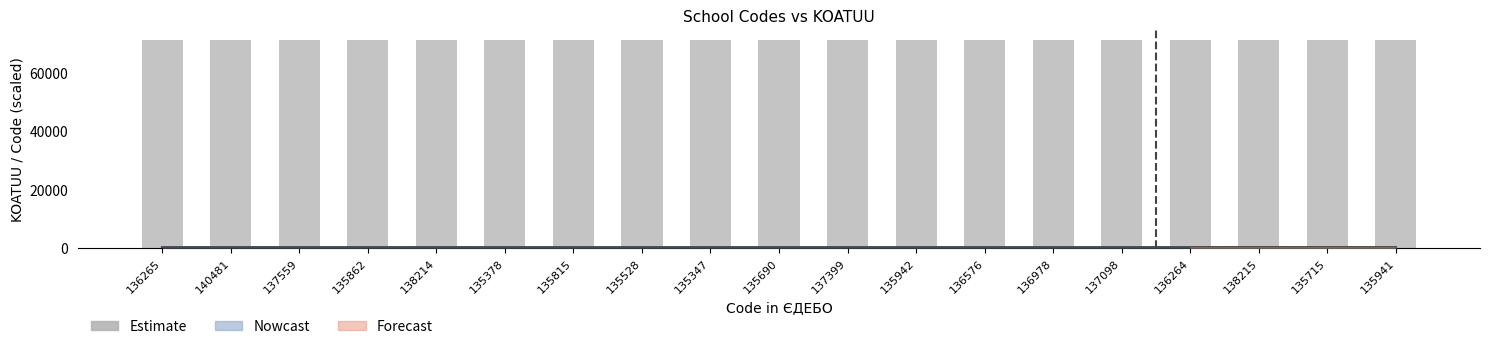

What position from the right is 136576?

7